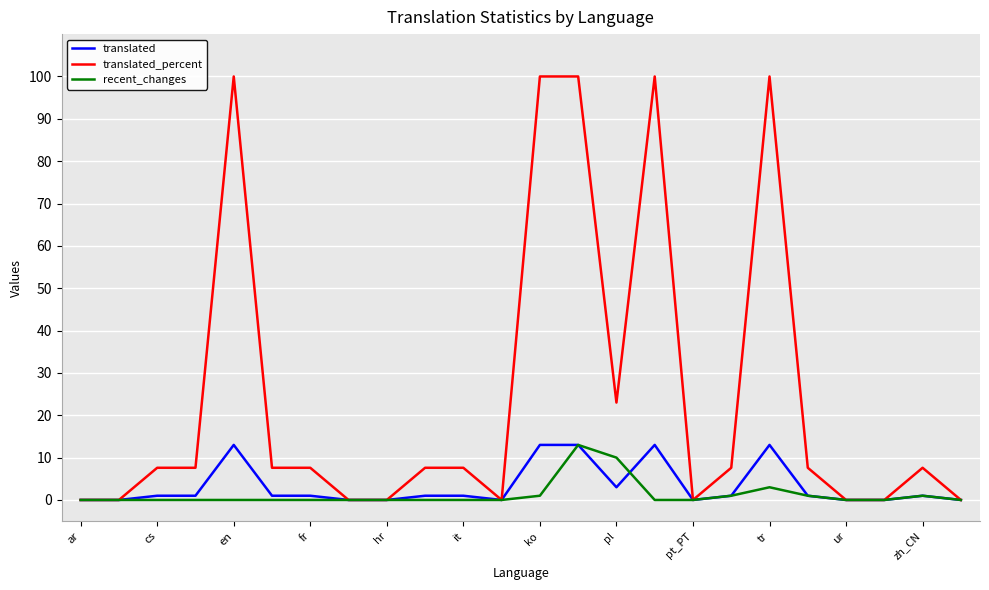

Does the chart display data point markers on the line(s)?

No